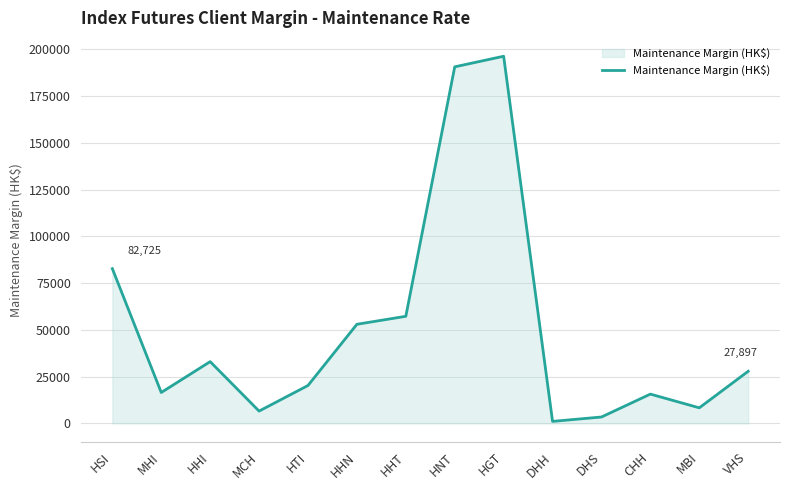

True or false: the data shows 248729 at HNT.

False